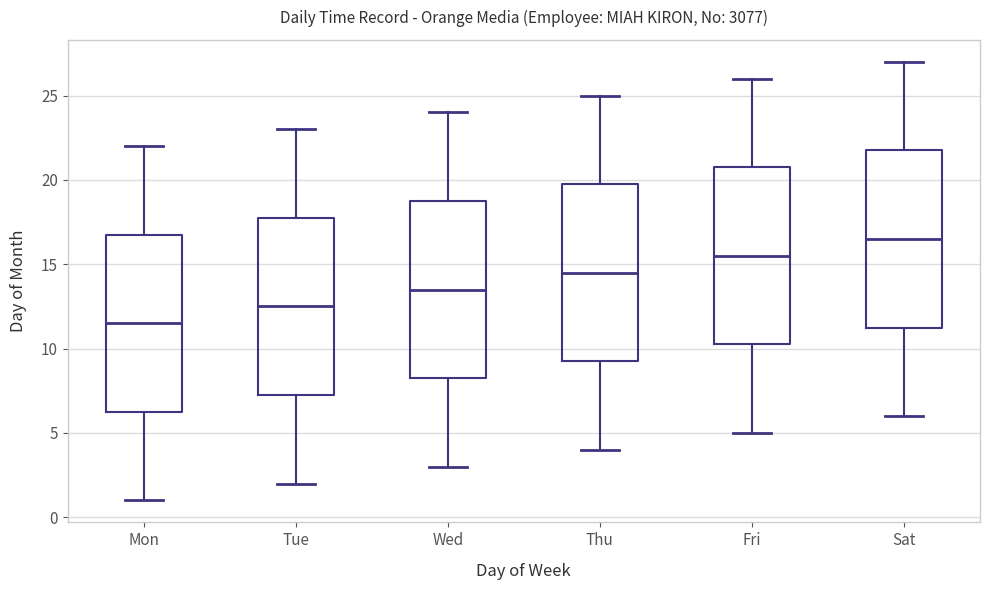

Which box has the highest median line?

Sat